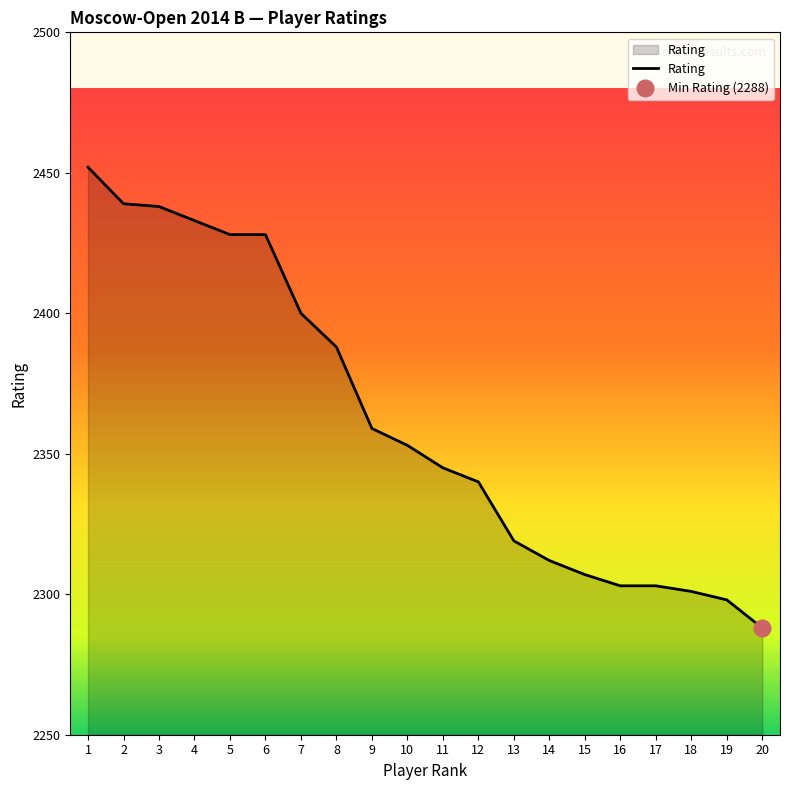

Reading left to right, list all the values displayed in this chart.

2452	2439	2438	2433	2428	2428	2400	2388	2359	2353	2345	2340	2319	2312	2307	2303	2303	2301	2298	2288